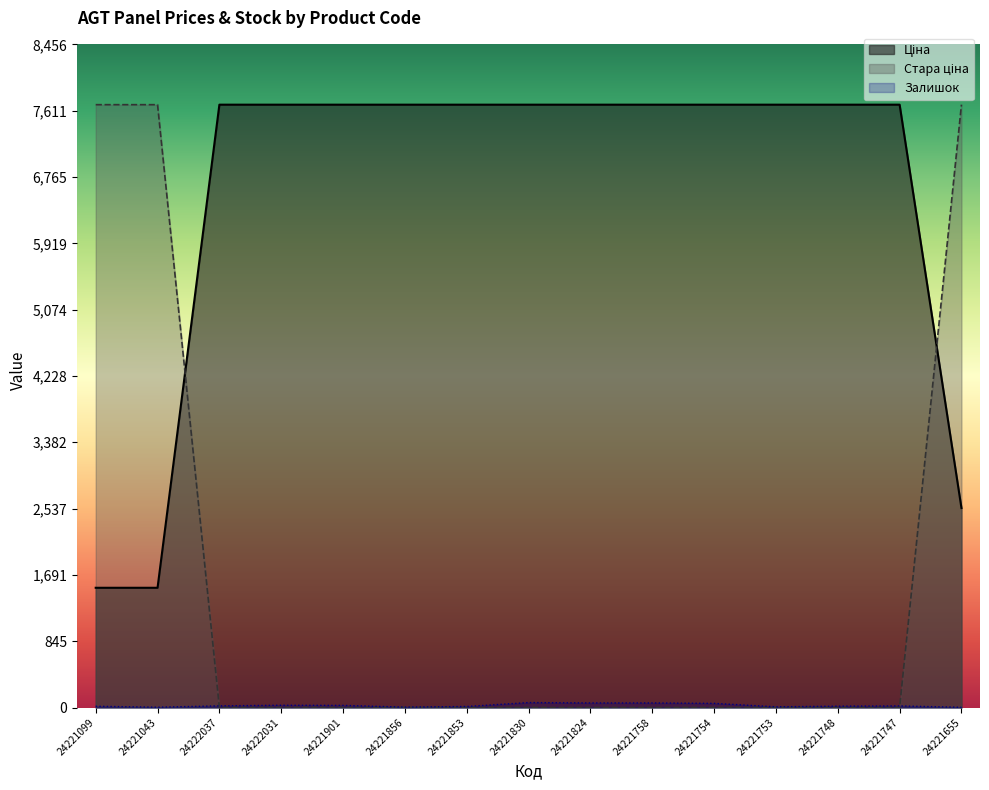

At which label does Залишок reach its peak?

24221830